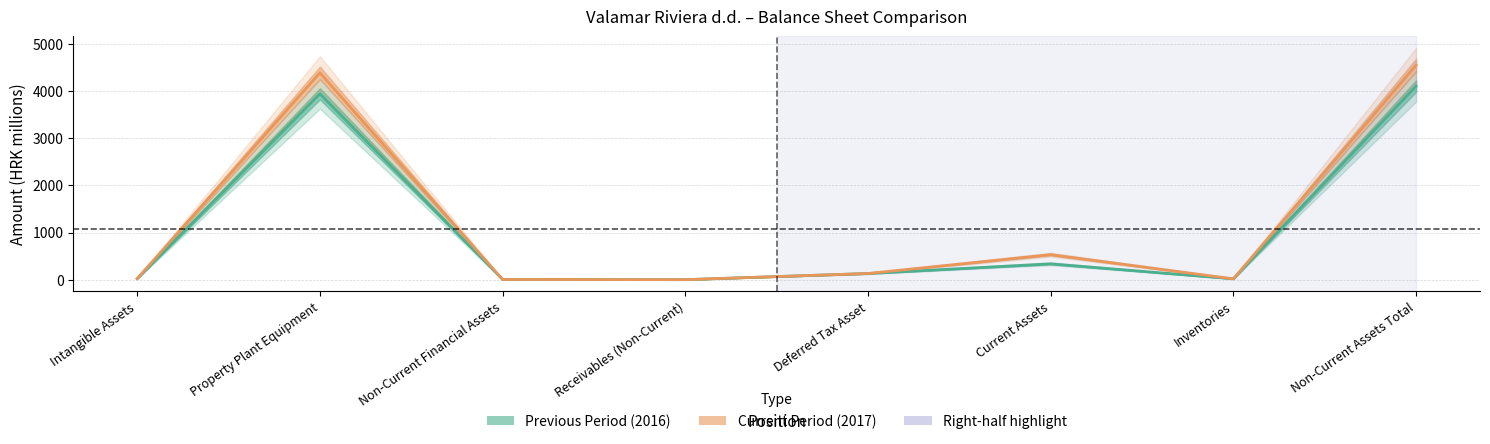

What is the difference between the Previous Period (2016) values at Receivables (Non-Current) and Intangible Assets?

23.1